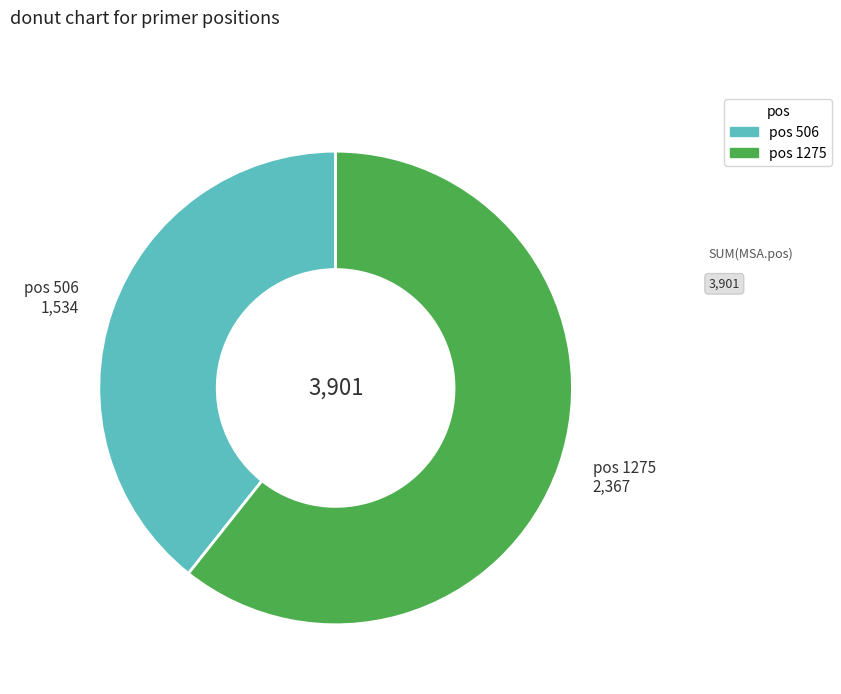

Which slice represents more than half of the pie?

pos 1275 2,367